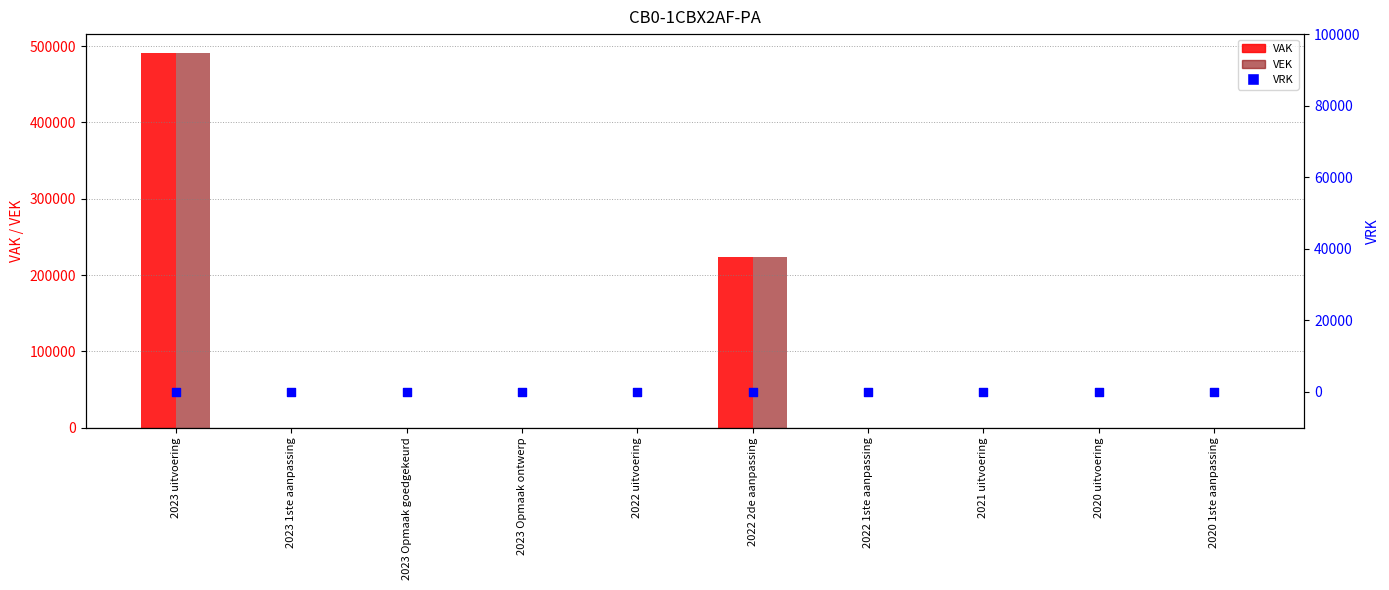

Which series reaches the maximum Y coordinate?

VAK